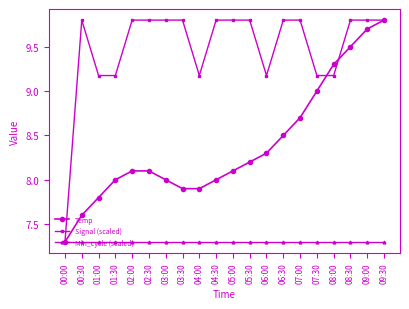

The Temp series shows 4.6 at 03:00. True or false?

False